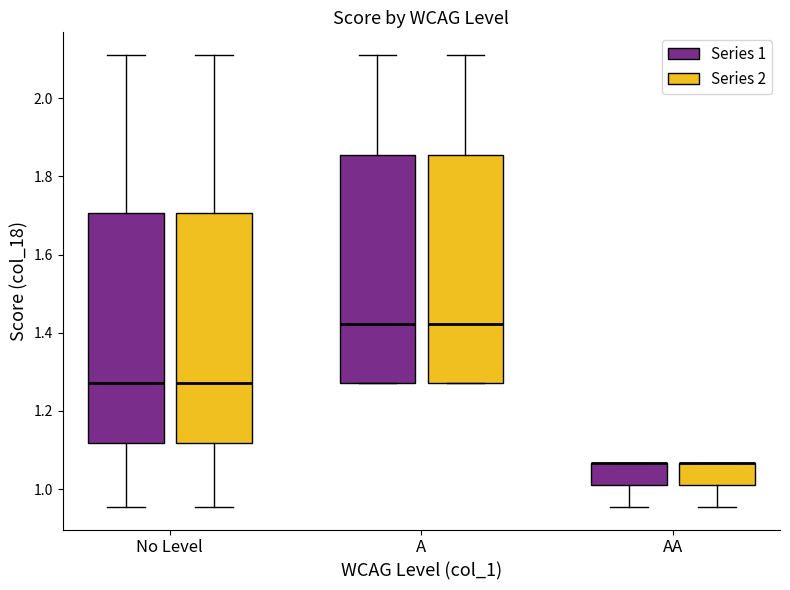

Where does the upper whisker of the box for No Level (Series 2) end on the y-axis? The values are not printed on the chart, so give them approximately, as read against the axis.

2.12